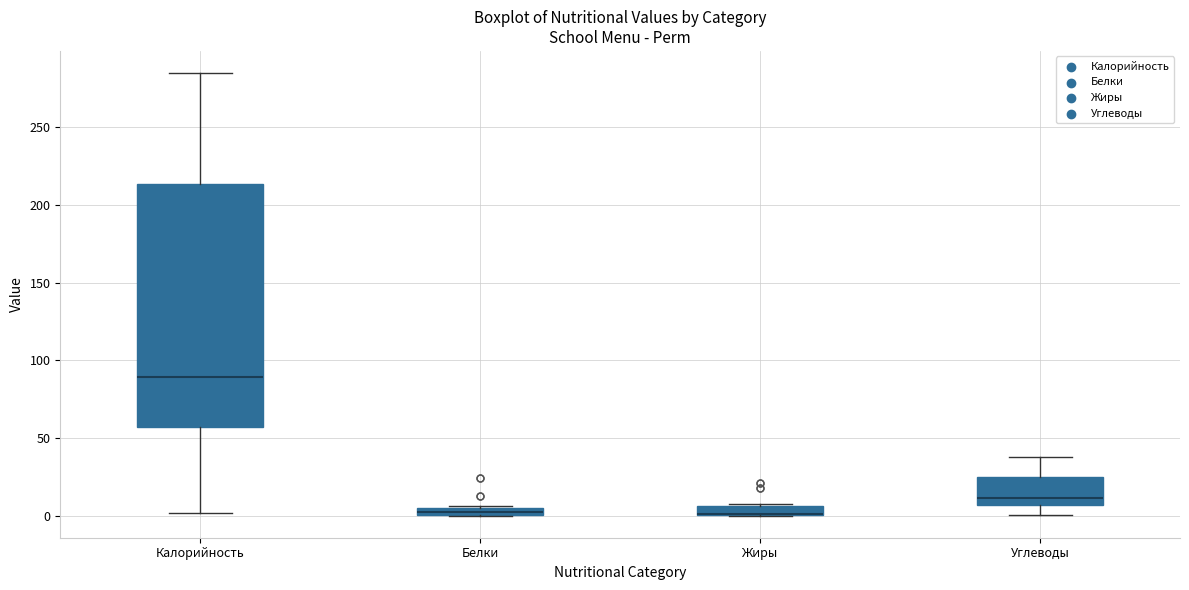

Comparing the boxes themselves (not the whiskers), which one is the tallest?

Калорийность